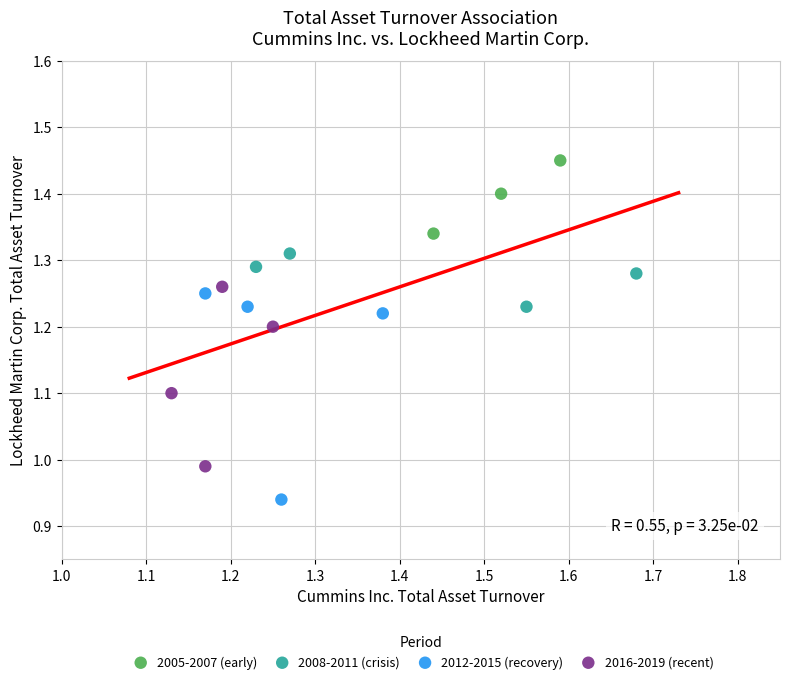

Which series contains the highest Y value?

2005-2007 (early)